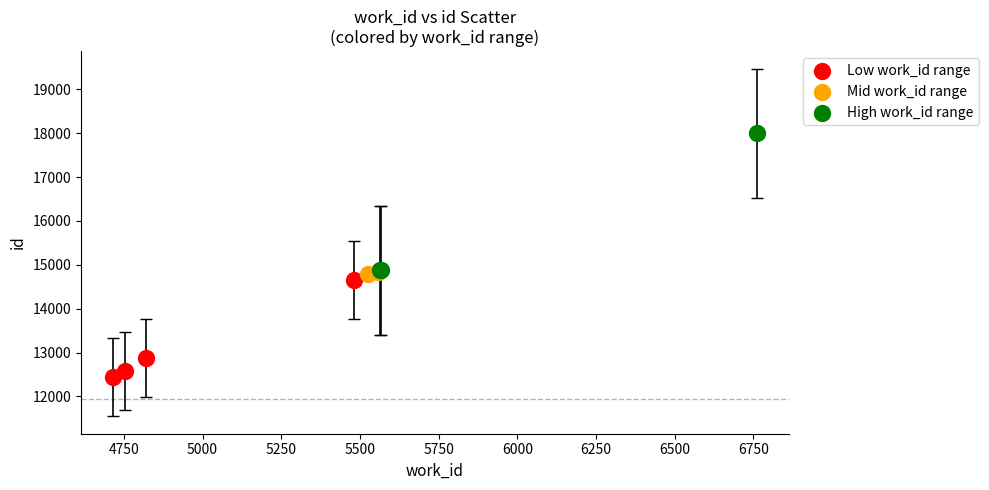

Which series has the widest spread of Y values?

High work_id range